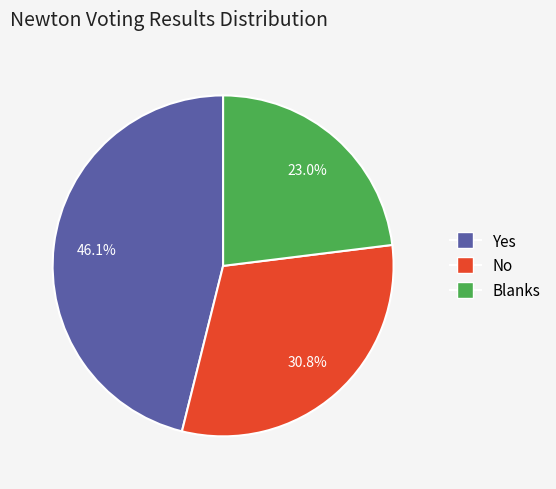

Rank the categories by value from lowest to highest.

Blanks, No, Yes